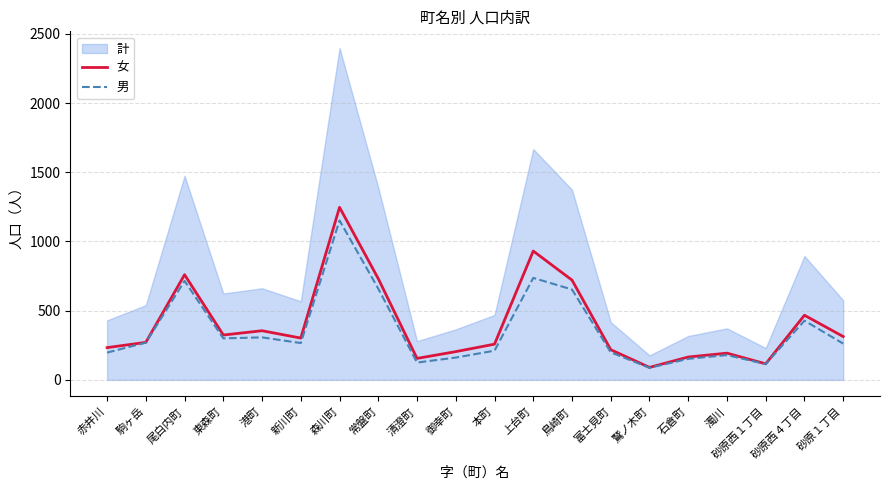

Is it true that 女 equals 75 at 富士見町?

False